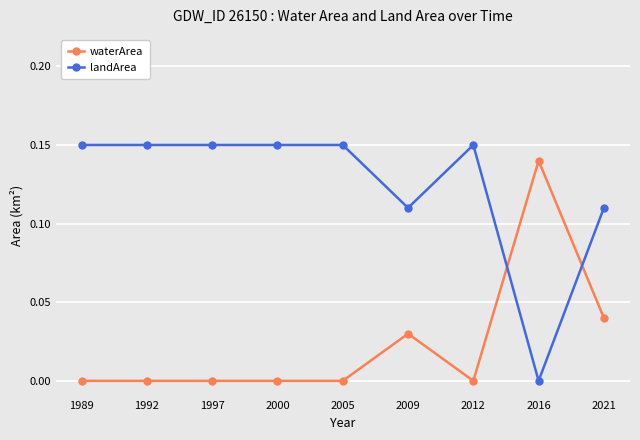

Is the value of waterArea at 2000 greater than the value of landArea at 1997?

No